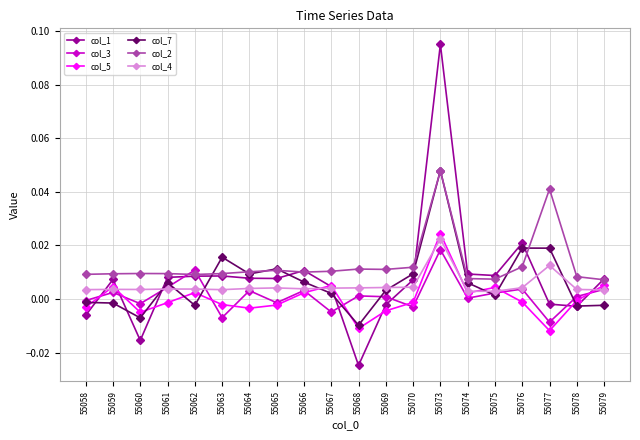

How many values in col_7 are above zero?

13